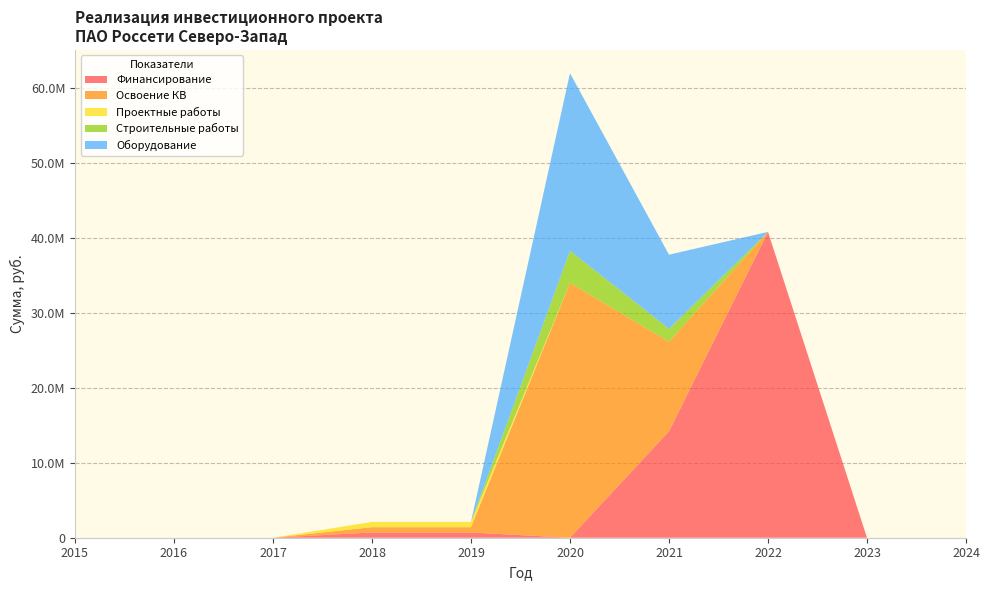

Reading left to right, transcribe all the data shown in this chart.

Финансирование: 2015=0	2016=0	2017=0	2018=703215	2019=703215	2020=0	2021=14211745	2022=40825064	2023=0	2024=0
Освоение КВ: 2015=0	2016=0	2017=0	2018=703215	2019=703215	2020=34020887	2021=11956495	2022=0	2023=0	2024=0
Проектные работы: 2015=0	2016=0	2017=0	2018=703215	2019=703215	2020=0	2021=0	2022=0	2023=0	2024=0
Строительные работы: 2015=0	2016=0	2017=0	2018=0	2019=0	2020=4282580	2021=1711841	2022=0	2023=0	2024=0
Оборудование: 2015=0	2016=0	2017=0	2018=0	2019=0	2020=23710925	2021=9903000	2022=0	2023=0	2024=0